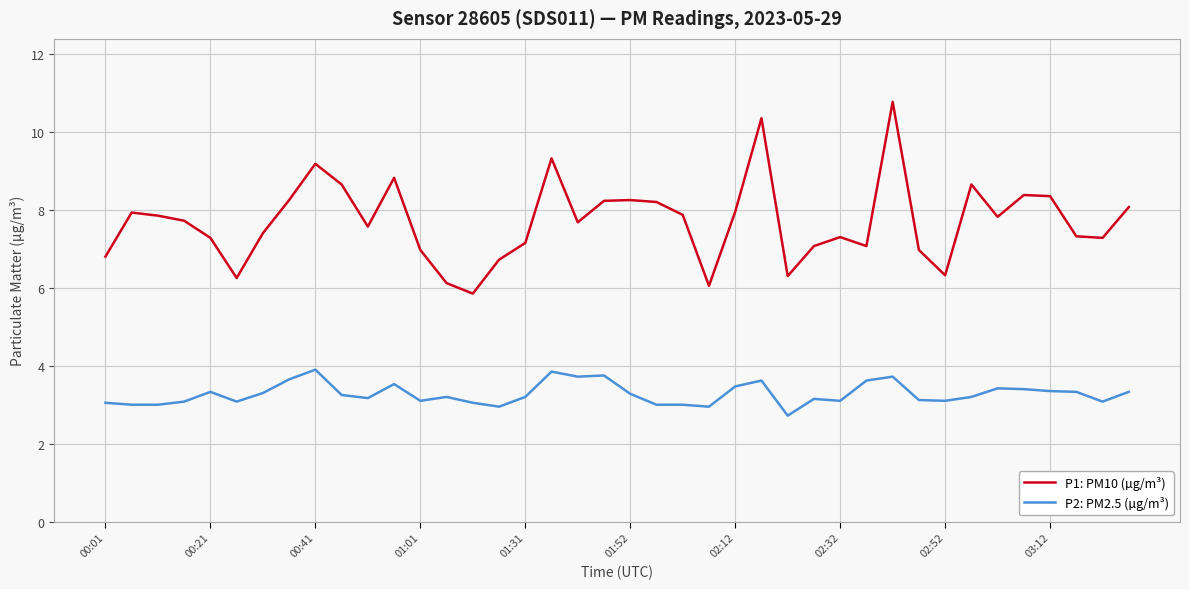

True or false: P2: PM2.5 (µg/m³) and P1: PM10 (µg/m³) intersect in this chart.

False